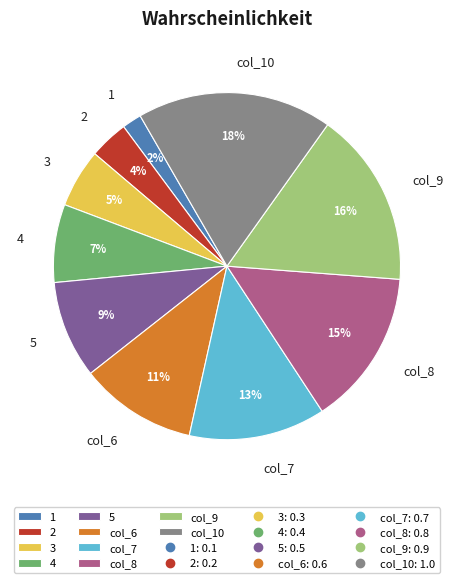

To the nearest percent, what is the average slice percentage?

10%